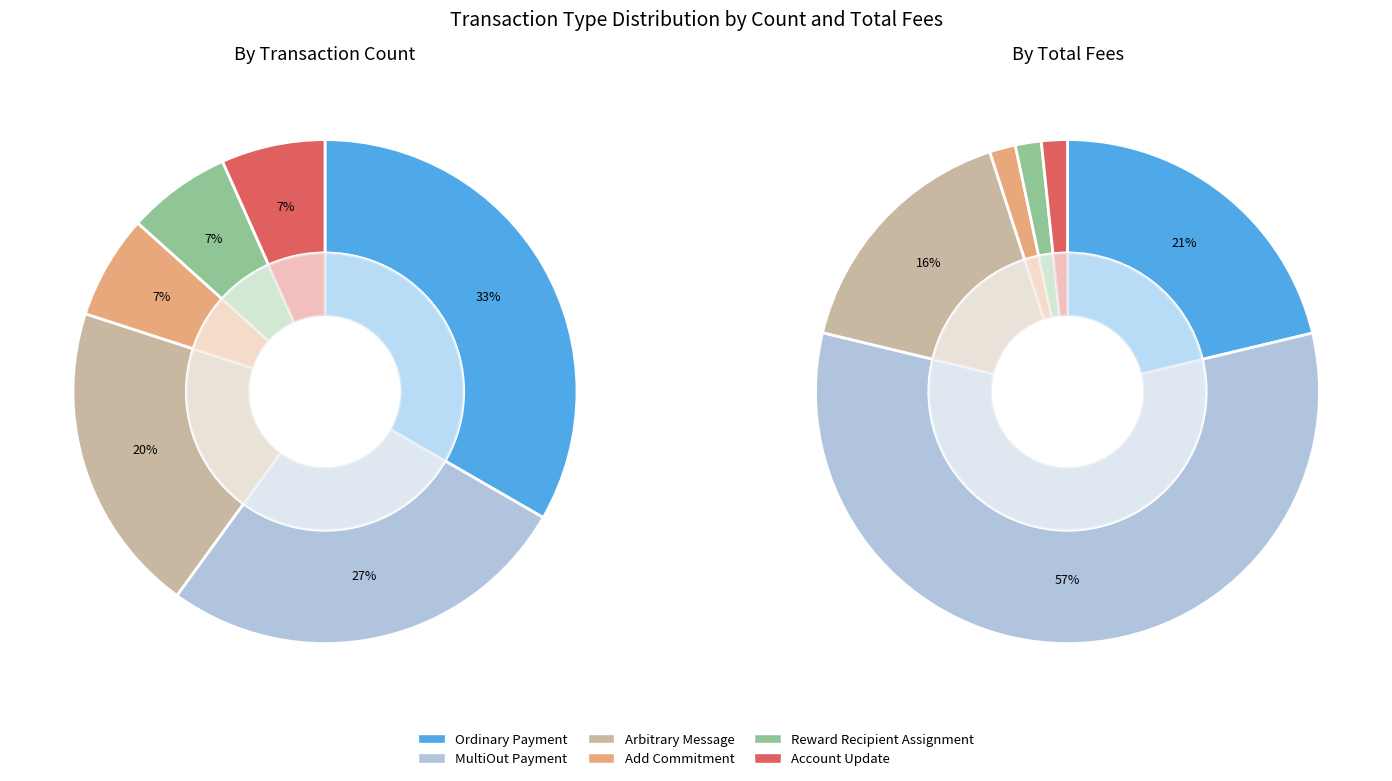

Count the number of slices in the pie.

6